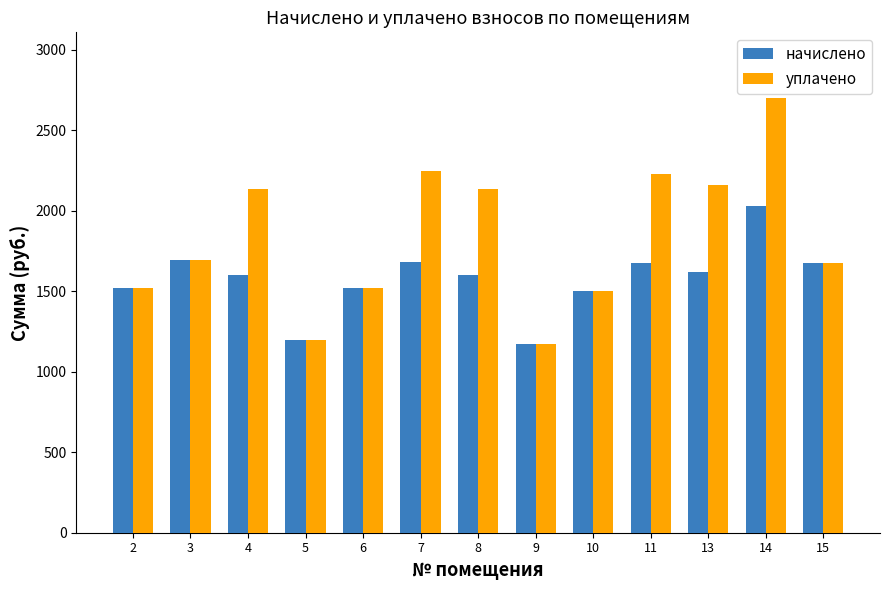

What is the difference between the maximum and minimum values in the уплачено series?

1531.3